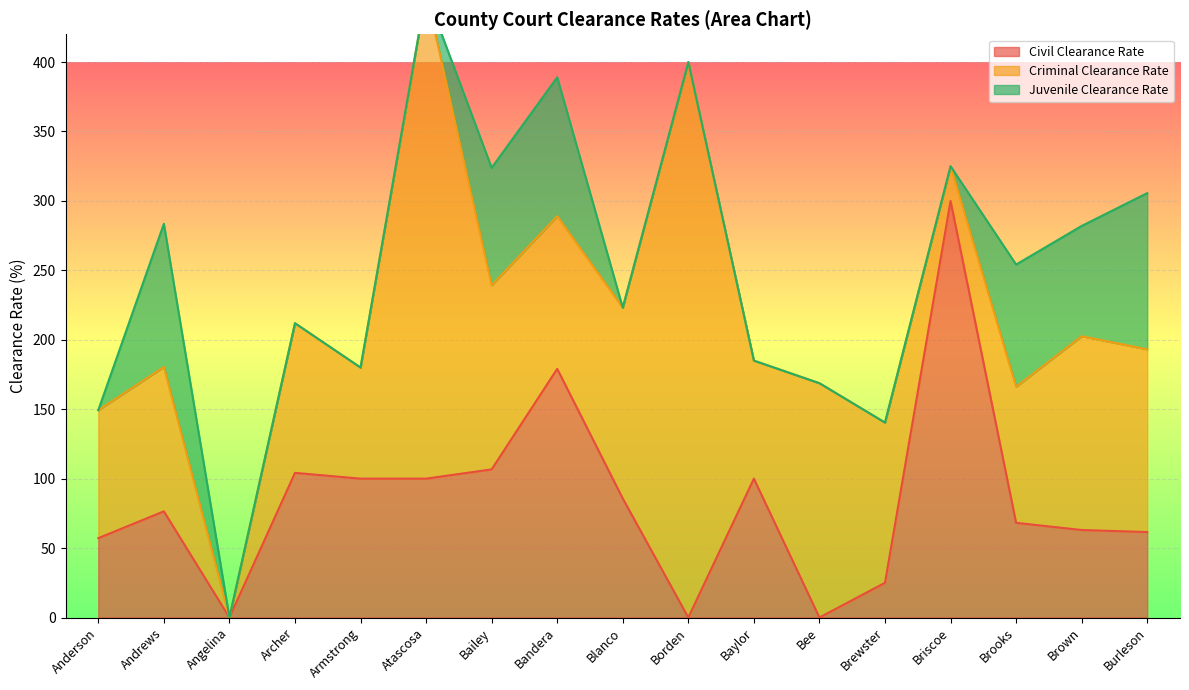

What is the highest value of the Civil Clearance Rate series?

300.0